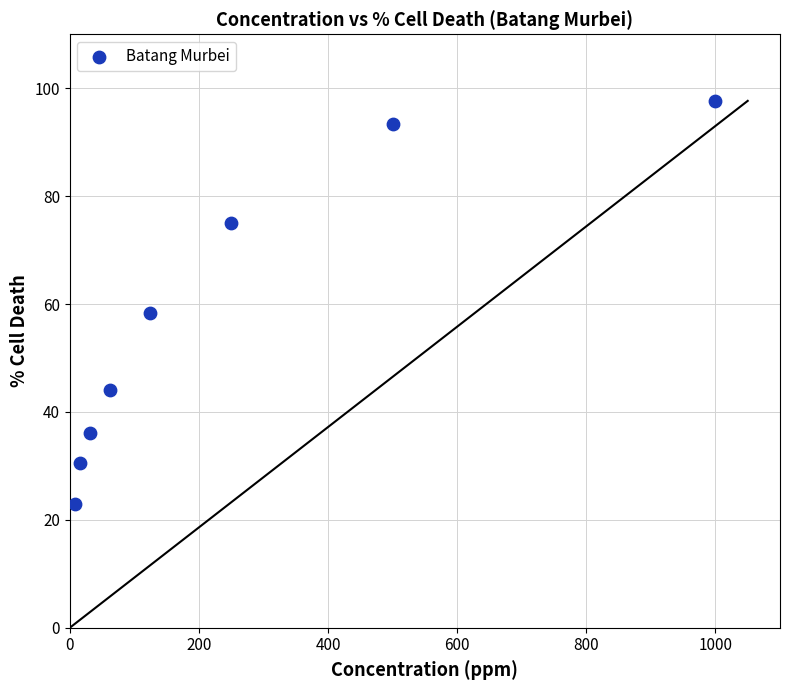

What is the average Y value?

57.3